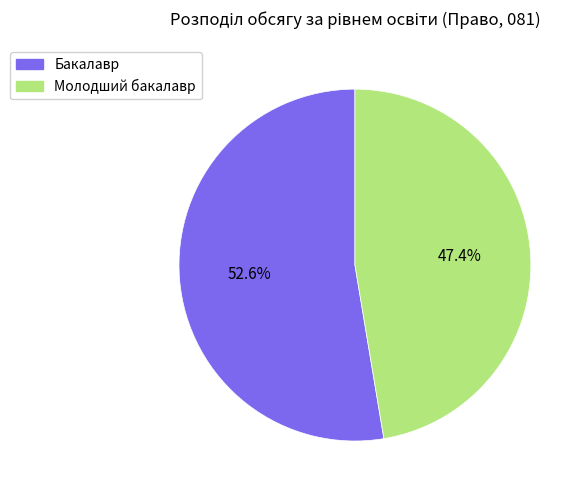

How many segments does this pie chart have?

2